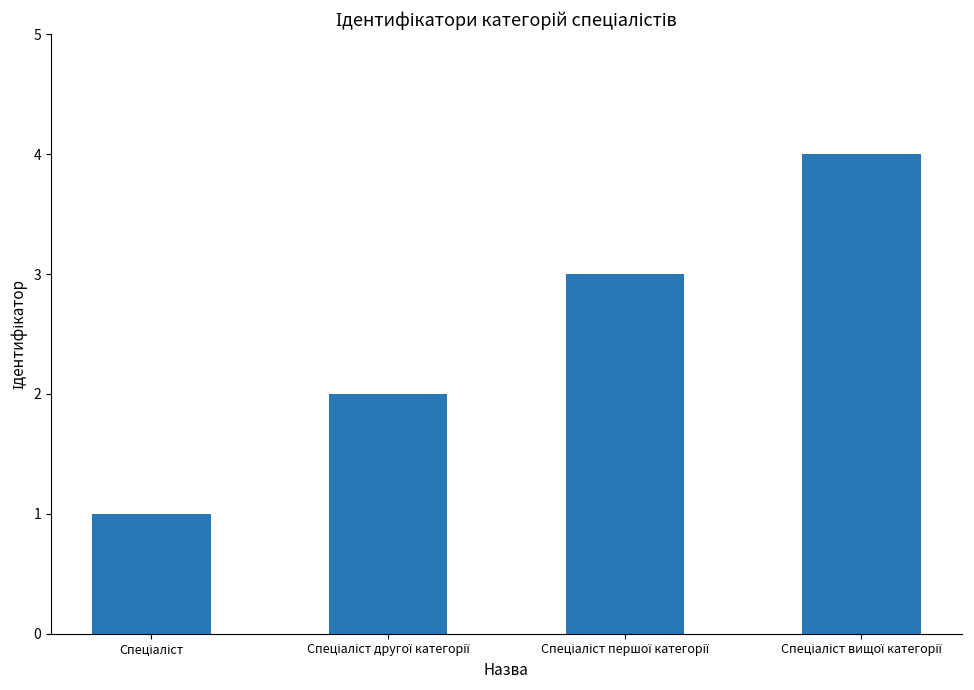

What is the maximum value shown in the chart?

4